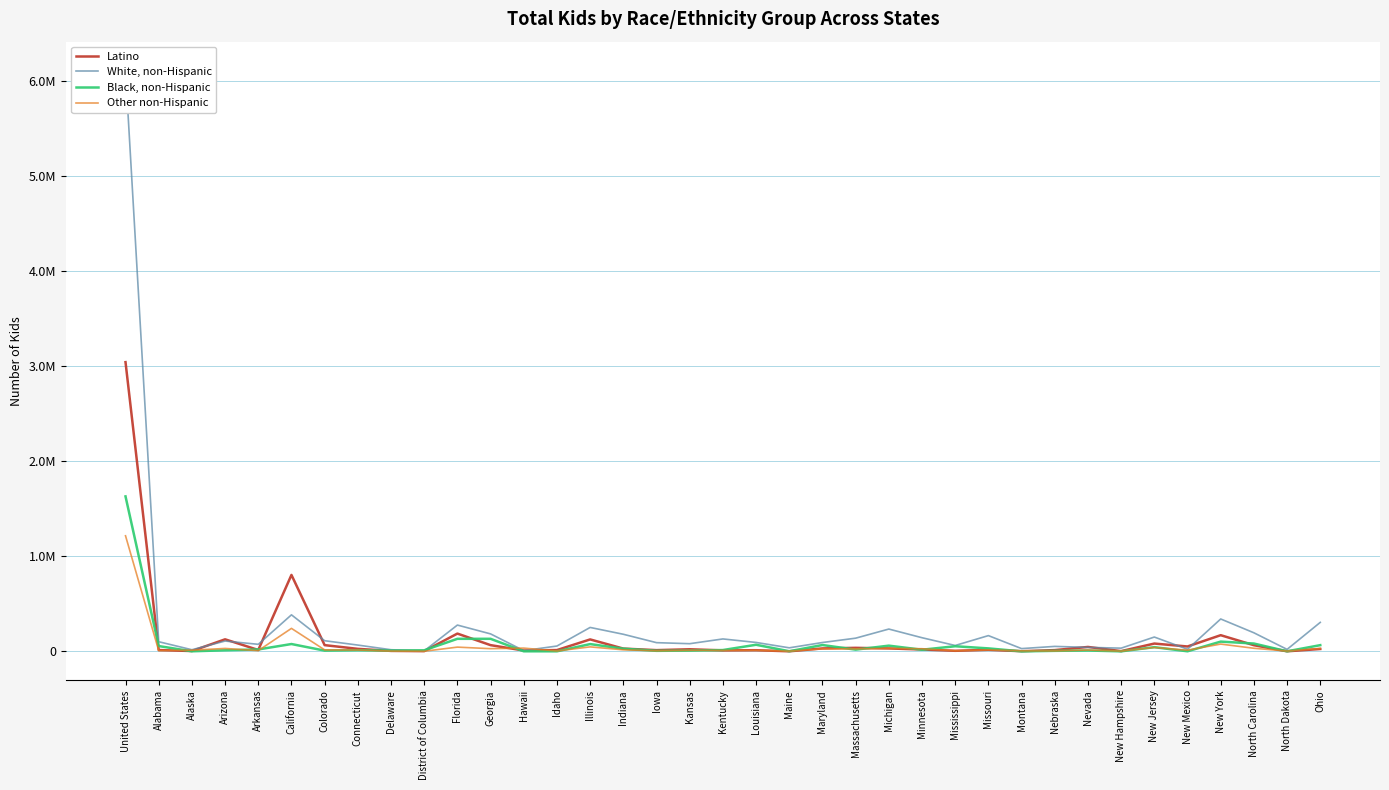

At which category does Other non-Hispanic reach its first local peak?

Arizona